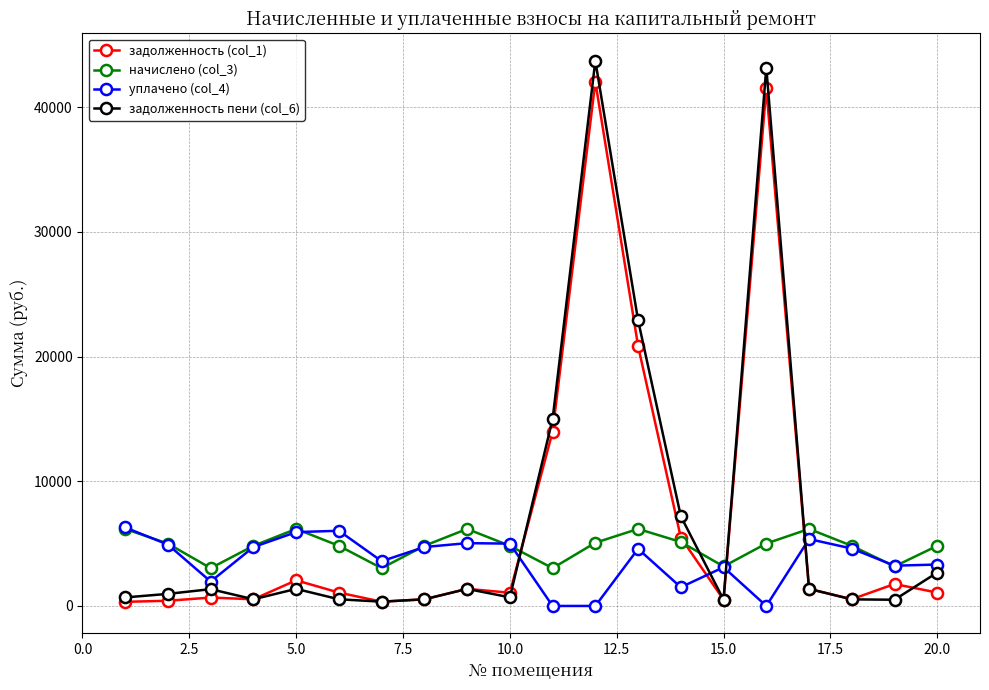

True or false: задолженность (col_1) has more than 2 interior local peaks.

True